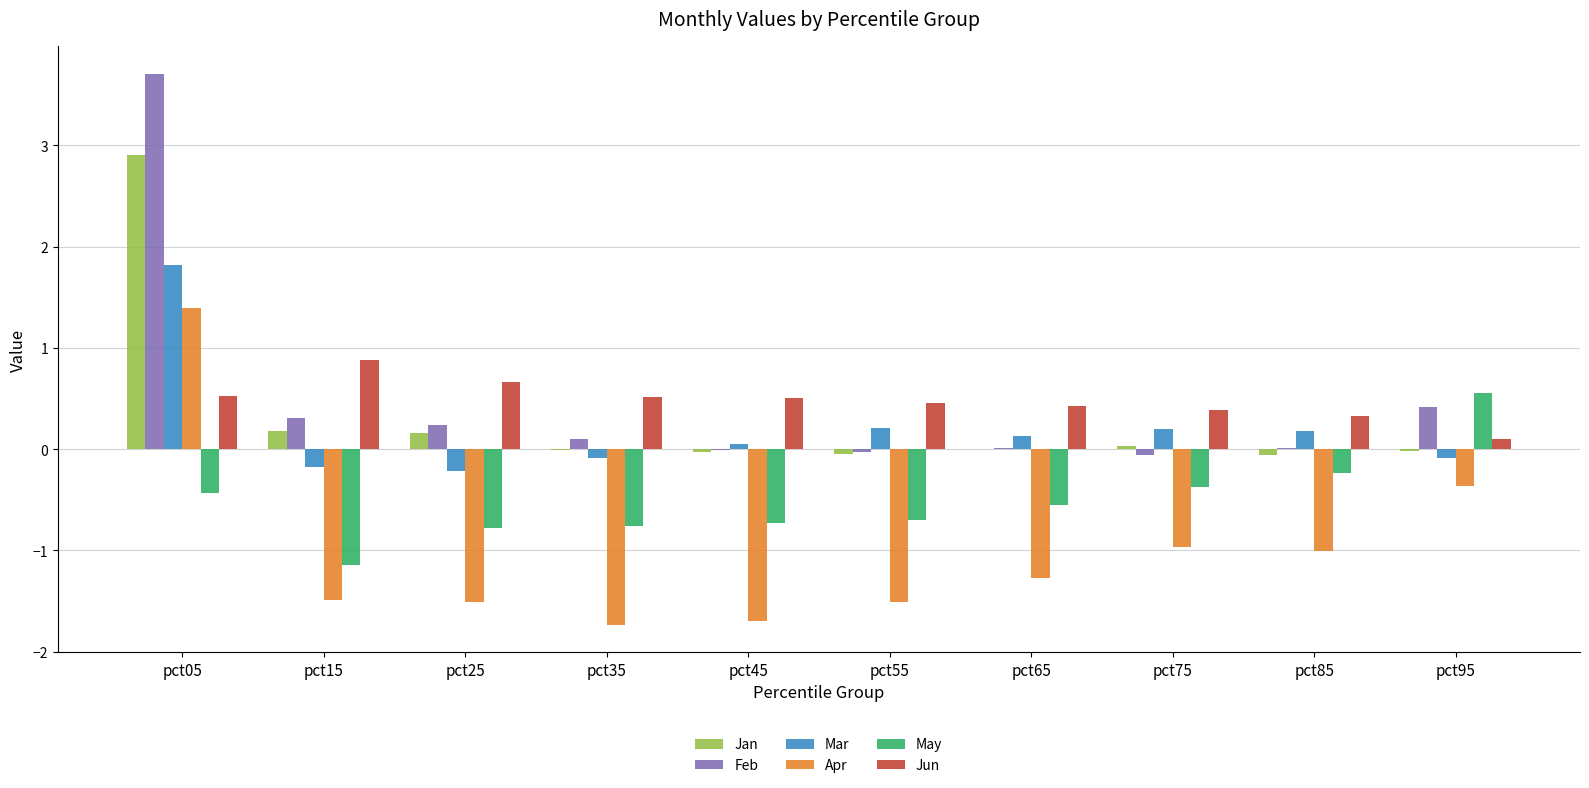

Is it true that Jun equals 0.5 at pct55?

True